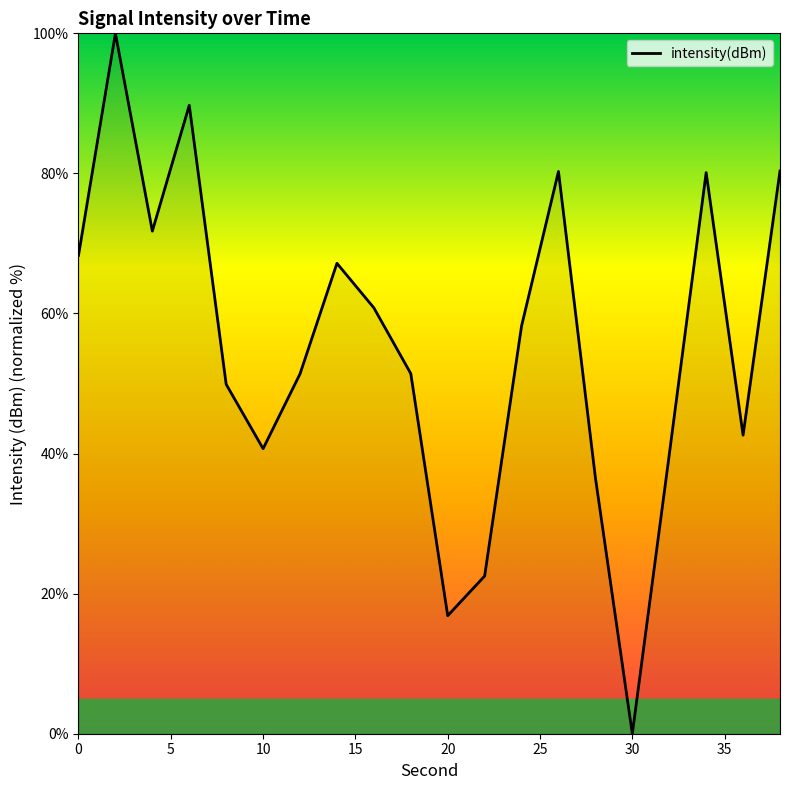

What is the greatest value displayed?

100.0